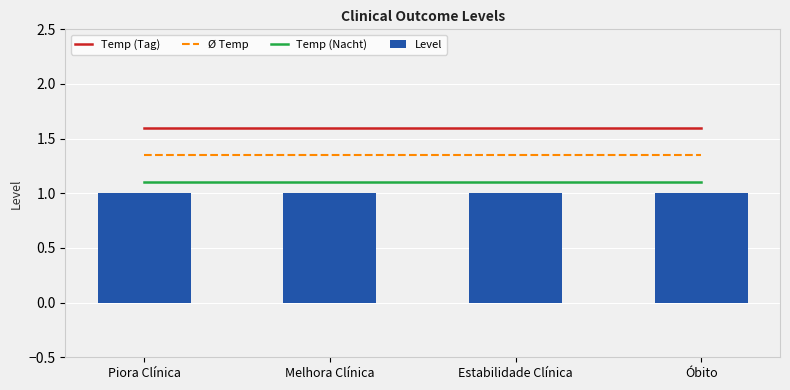

Which label corresponds to the largest value in the chart?

Piora Clínica